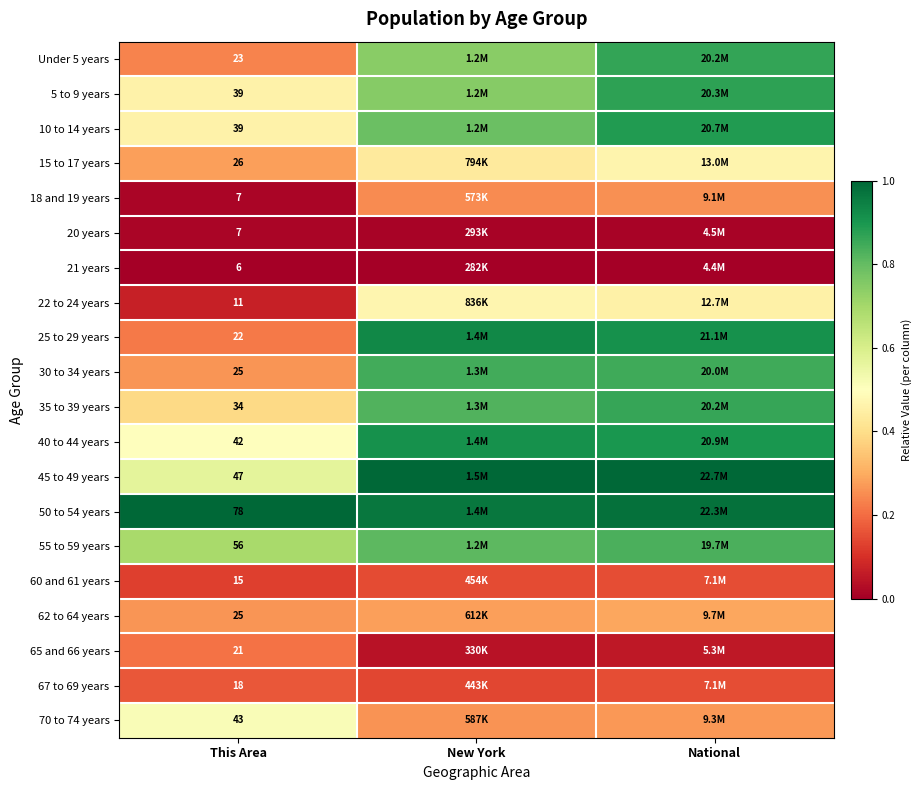

At which category is the sum across all series the highest?

National